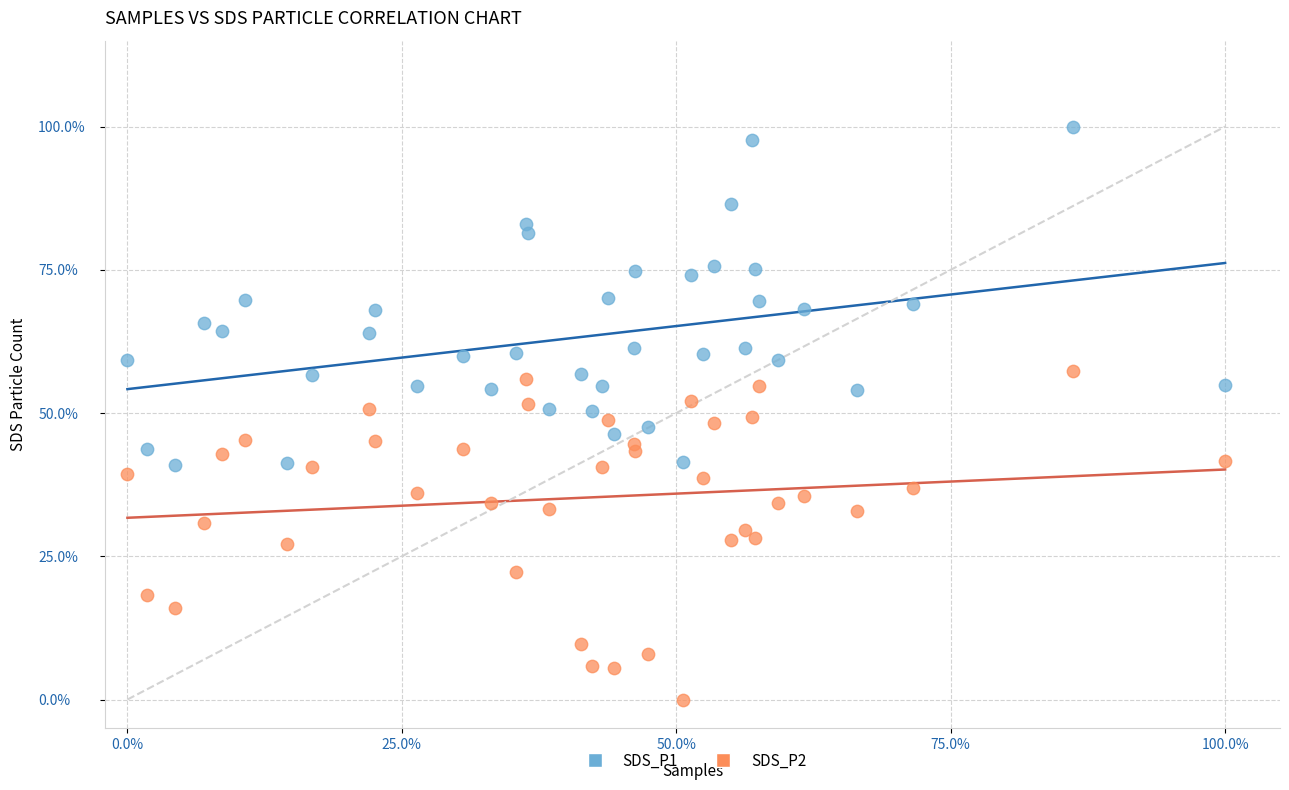

What are all the series names shown in the legend?

SDS_P1, SDS_P2